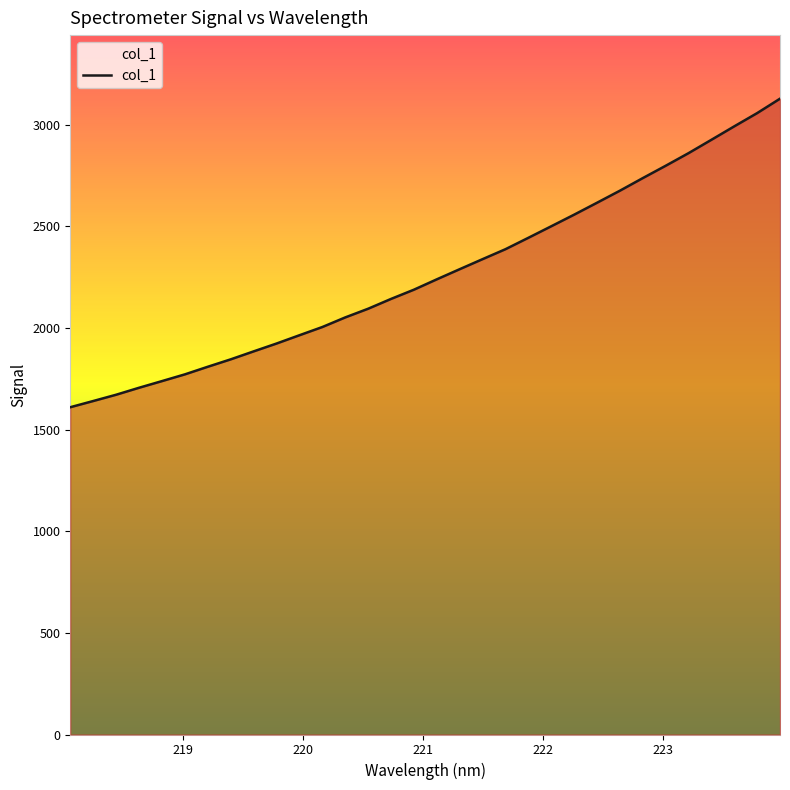

What is the greatest value displayed?

3127.8